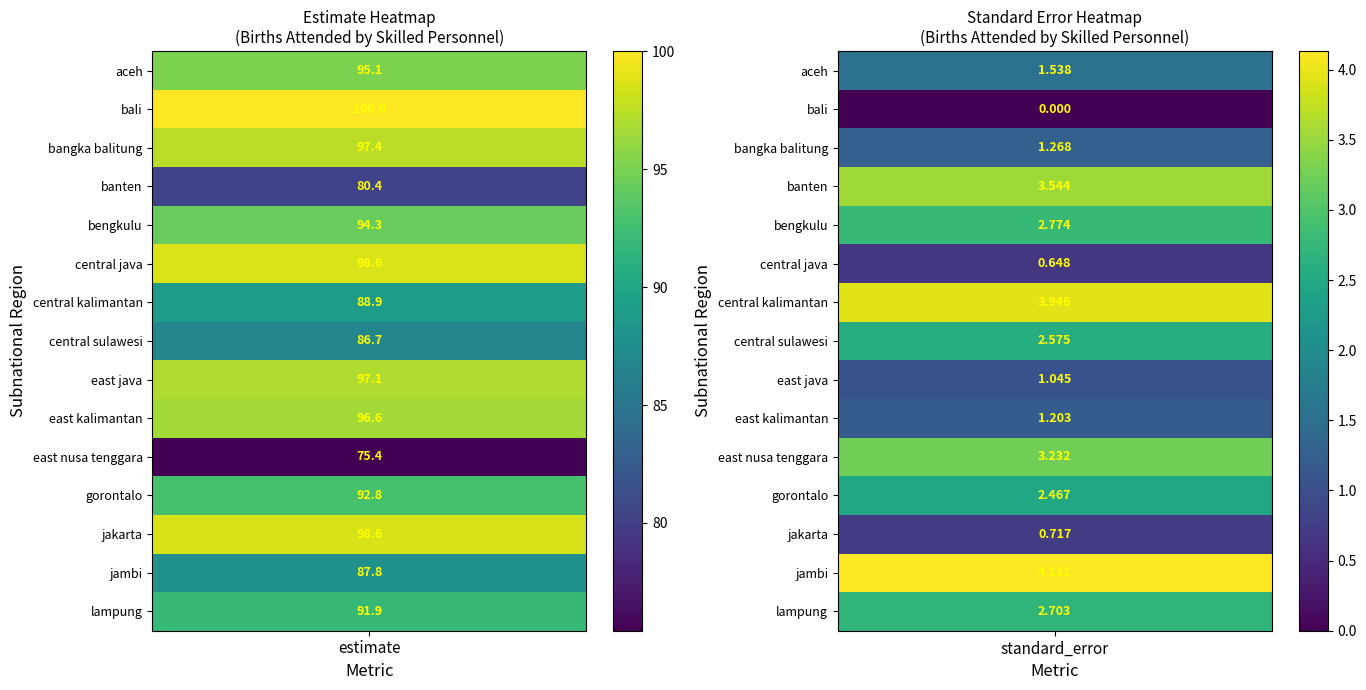

Which series has the largest range (max minus min)?

bali